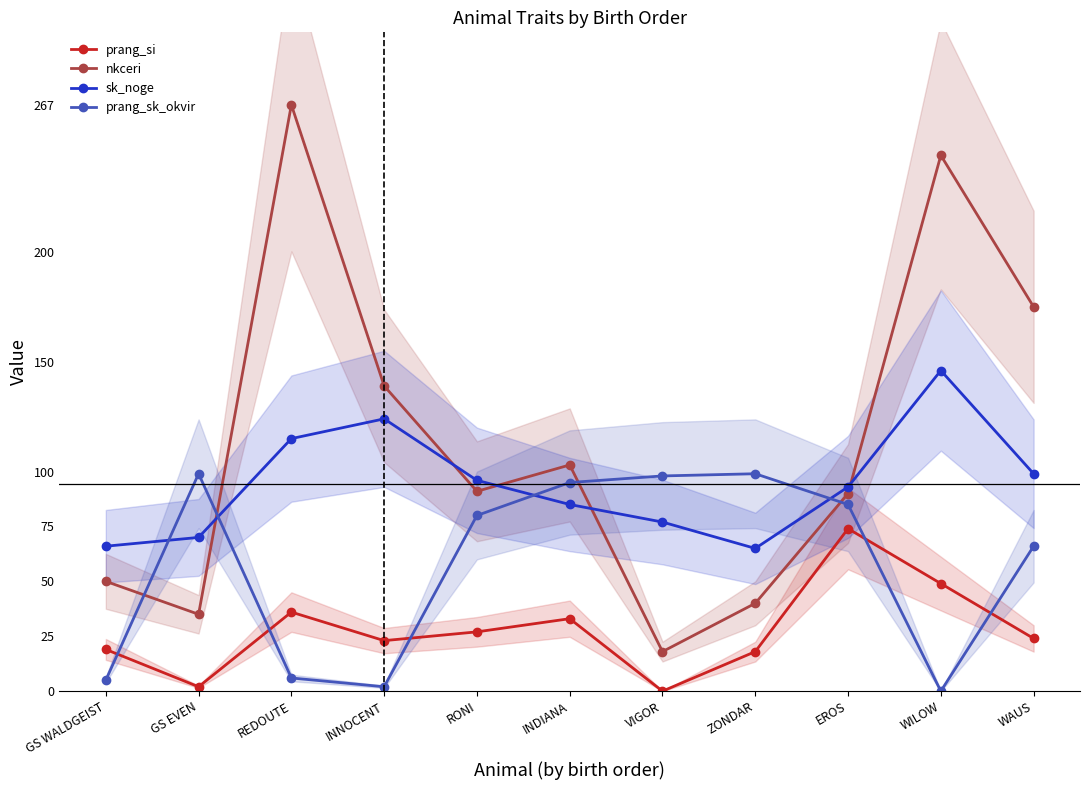

Reading right to left, what are all the values shown in this chart?

prang_si: 24	49	74	18	0	33	27	23	36	2	19
nkceri: 175	244	90	40	18	103	91	139	267	35	50
sk_noge: 99	146	93	65	77	85	96	124	115	70	66
prang_sk_okvir: 66	0	85	99	98	95	80	2	6	99	5